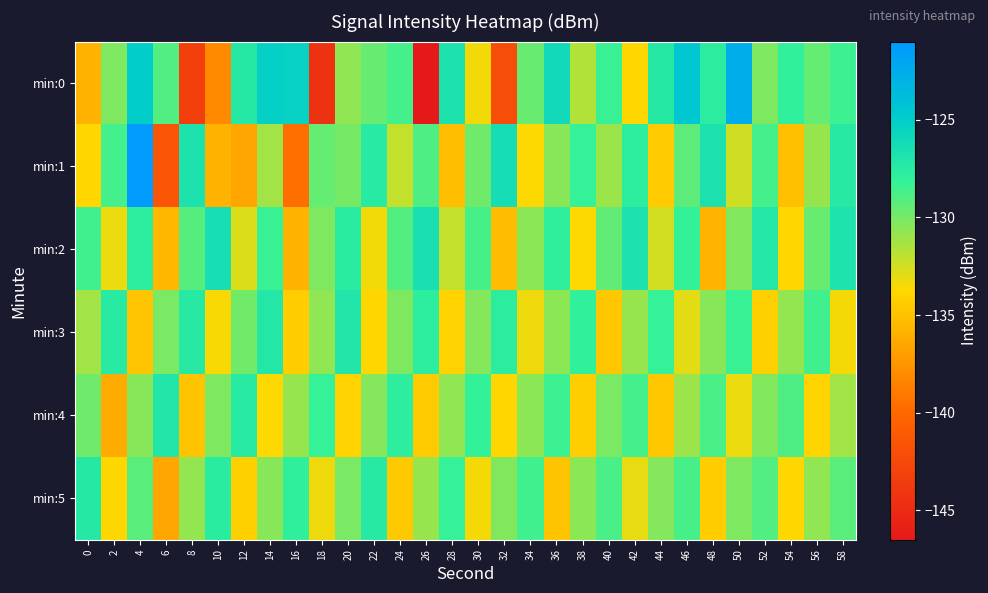

Reading right to left, list all the values displayed in this chart.

min:0: 58=-128.4	56=-129.5	54=-128.0	52=-130.2	50=-122.5	48=-127.7	46=-124.5	44=-127.3	42=-133.8	40=-128.3	38=-131.6	36=-126.0	34=-129.6	32=-142.1	30=-133.4	28=-126.9	26=-146.4	24=-128.6	22=-129.6	20=-130.7	18=-144.4	16=-125.4	14=-125.3	12=-127.3	10=-138.1	8=-143.2	6=-129.0	4=-125.0	2=-130.3	0=-135.7
min:1: 58=-127.4	56=-130.9	54=-135.1	52=-128.6	50=-132.4	48=-126.7	46=-129.3	44=-134.5	42=-127.8	40=-131.0	38=-128.2	36=-130.5	34=-133.7	32=-126.3	30=-129.8	28=-135.2	26=-128.9	24=-132.1	22=-127.5	20=-130.0	18=-129.6	16=-139.5	14=-131.2	12=-136.5	10=-135.9	8=-126.9	6=-141.5	4=-121.2	2=-128.6	0=-133.9
min:2: 58=-126.9	56=-129.6	54=-133.9	52=-127.2	50=-130.3	48=-135.7	46=-128.1	44=-132.5	42=-126.8	40=-129.4	38=-133.7	36=-127.9	34=-130.6	32=-135.3	30=-128.7	28=-132.1	26=-126.5	24=-129.0	22=-133.4	20=-127.6	18=-130.2	16=-135.9	14=-128.3	12=-132.8	10=-126.4	8=-129.1	6=-135.6	4=-127.8	2=-133.2	0=-128.5
min:3: 58=-133.5	56=-128.5	54=-130.8	52=-134.2	50=-128.3	48=-130.5	46=-133.0	44=-128.2	42=-130.9	40=-134.7	38=-128.0	36=-130.6	34=-133.3	32=-127.7	30=-130.4	28=-134.1	26=-127.8	24=-130.2	22=-133.9	20=-127.1	18=-130.7	16=-134.4	14=-127.2	12=-129.9	10=-133.6	8=-127.4	6=-130.1	4=-134.8	2=-127.5	0=-131.2
min:4: 58=-131.2	56=-134.0	54=-128.9	52=-130.3	50=-133.2	48=-128.8	46=-131.0	44=-134.7	42=-128.6	40=-130.1	38=-134.3	36=-128.4	34=-130.6	32=-133.9	30=-128.1	28=-130.7	26=-134.5	24=-127.8	22=-130.4	20=-134.1	18=-128.2	16=-130.9	14=-133.7	12=-127.5	10=-130.2	8=-134.9	6=-127.1	4=-130.5	2=-136.2	0=-129.8
min:5: 58=-129.2	56=-130.7	54=-133.8	52=-129.0	50=-130.2	48=-134.4	46=-128.7	44=-130.4	42=-133.1	40=-128.8	38=-130.6	36=-134.9	34=-128.5	32=-130.3	30=-133.5	28=-128.2	26=-130.9	24=-134.6	22=-127.4	20=-130.1	18=-133.3	16=-127.9	14=-130.5	12=-134.2	10=-127.6	8=-130.8	6=-136.5	4=-129.2	2=-133.8	0=-127.3